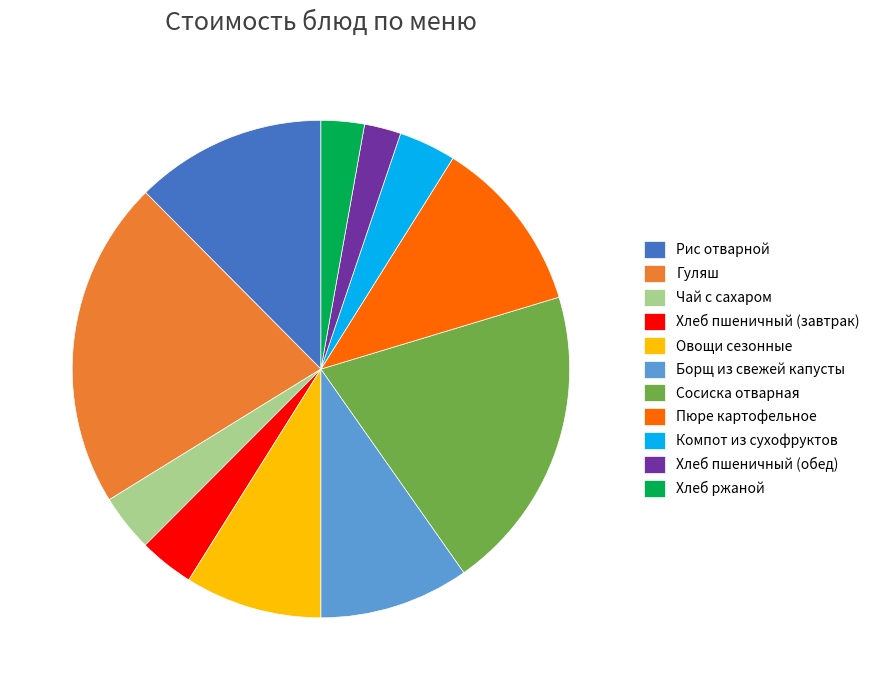

Combined, do Хлеб пшеничный (обед) and Чай с сахаром account for over 50%?

No